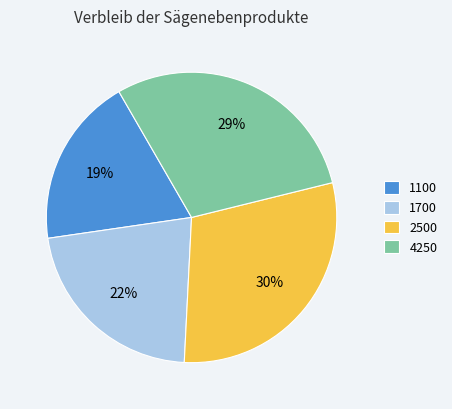

Which category has the smallest portion of the pie?

1100